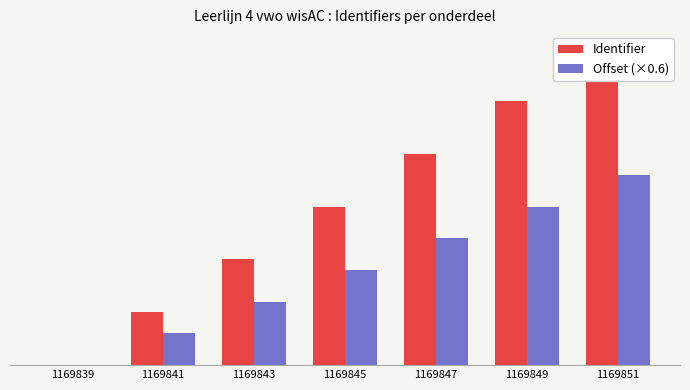

At which label does Offset (×0.6) reach its peak?

1169851